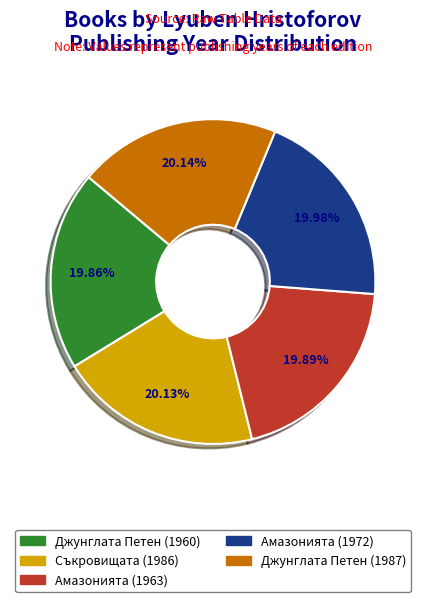

Is the sum of Съкровищата (1986) and Амазонията (1963) greater than half?

No